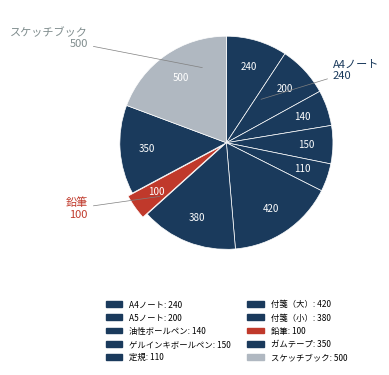

Rank the categories by value from highest to lowest.

スケッチブック, 付箋（大）, 付箋（小）, ガムテープ, A4ノート, A5ノート, ゲルインキボールペン, 油性ボールペン, 定規, 鉛筆